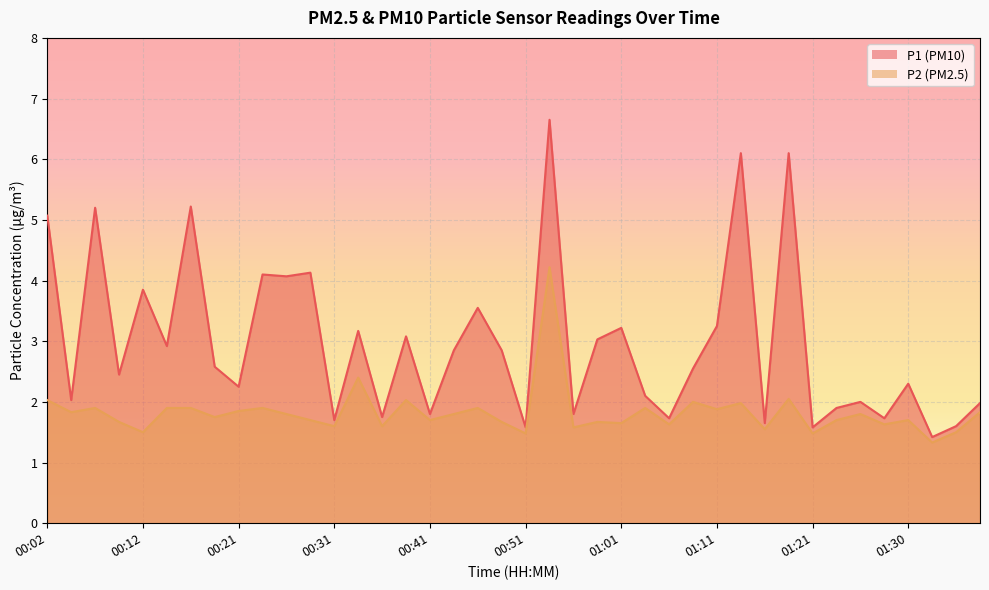

What is the total value across all series at 00:09?

4.1